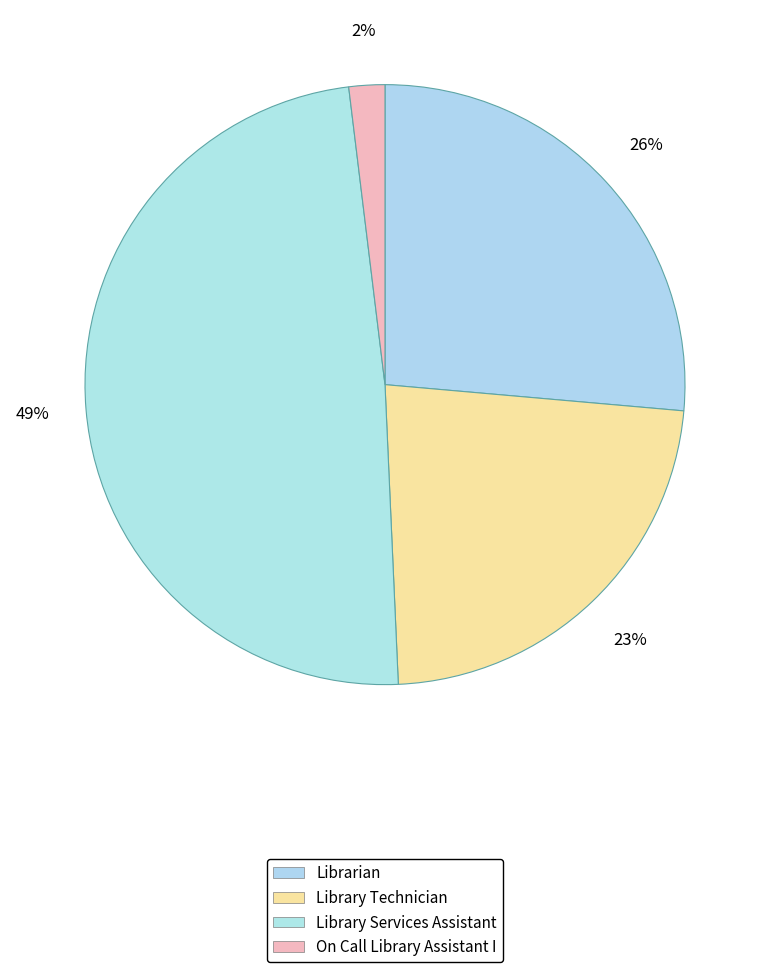

Count the number of slices in the pie.

4